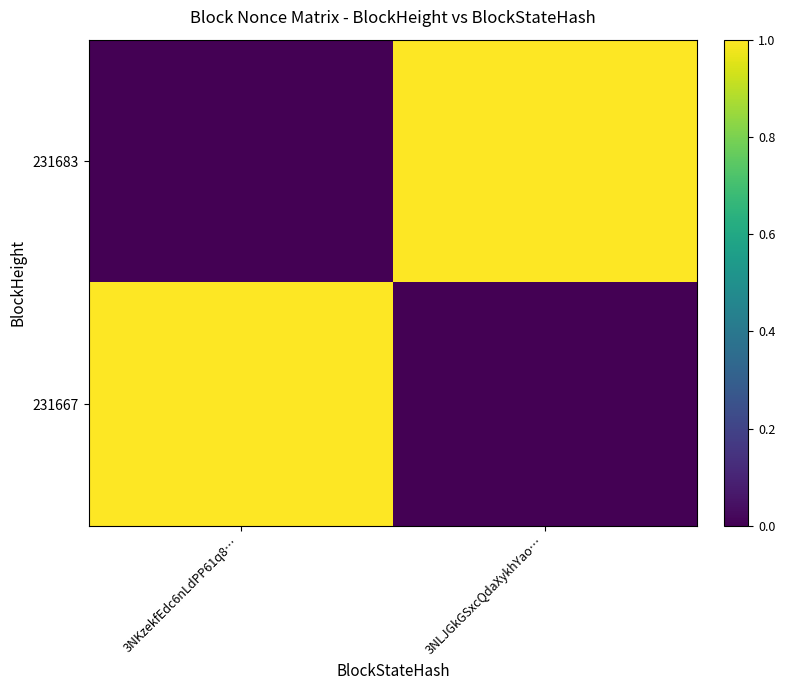

Which series has the largest total across all categories?

231683